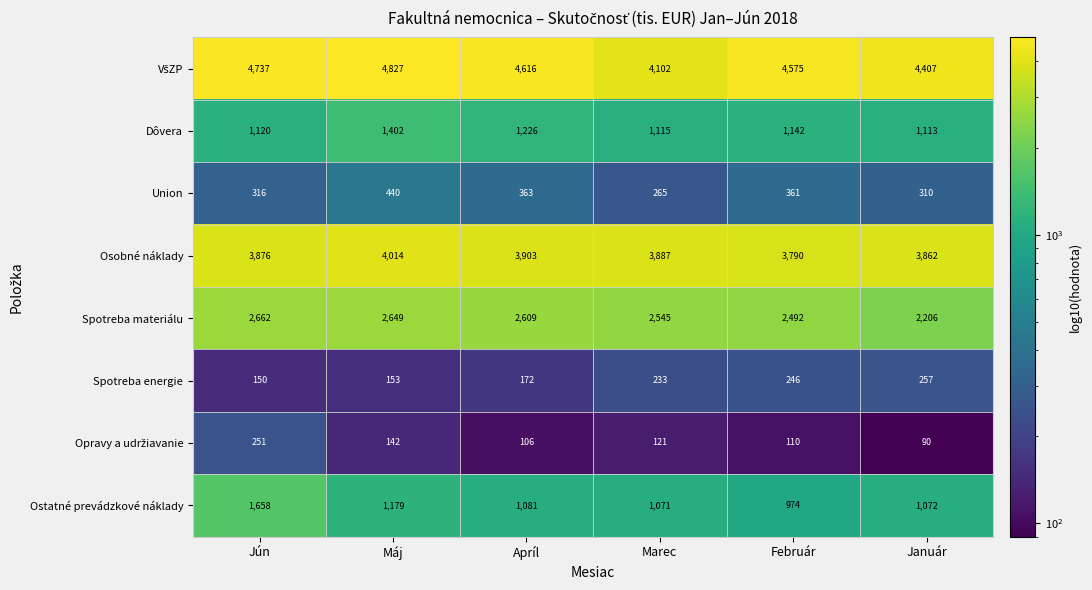

At which category is the sum across all series the highest?

Máj